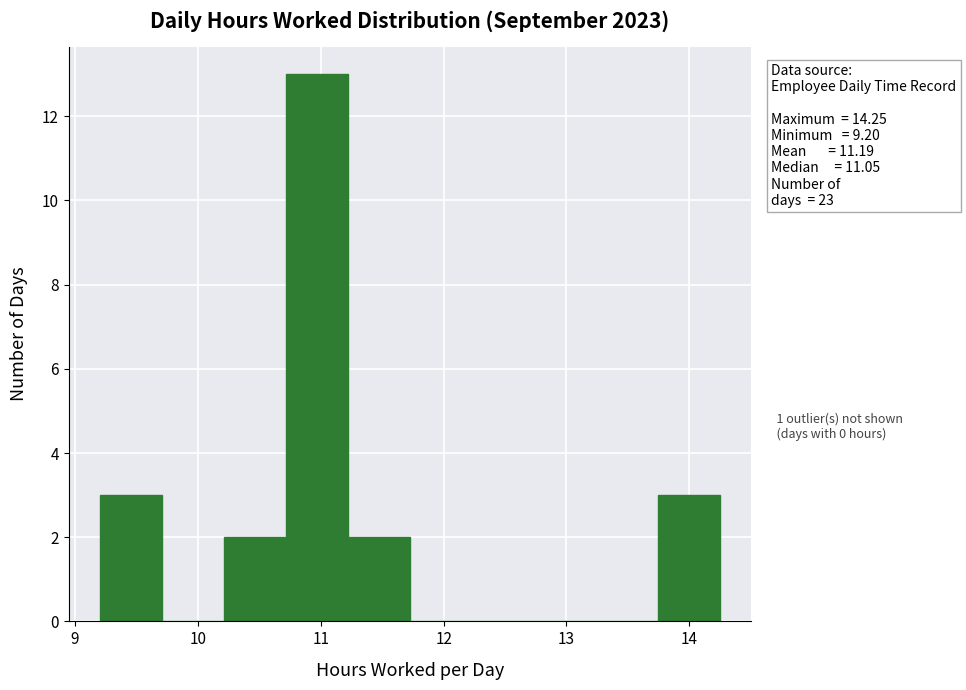

Which range on the x-axis has the tallest bar?

10.7 to 11.2